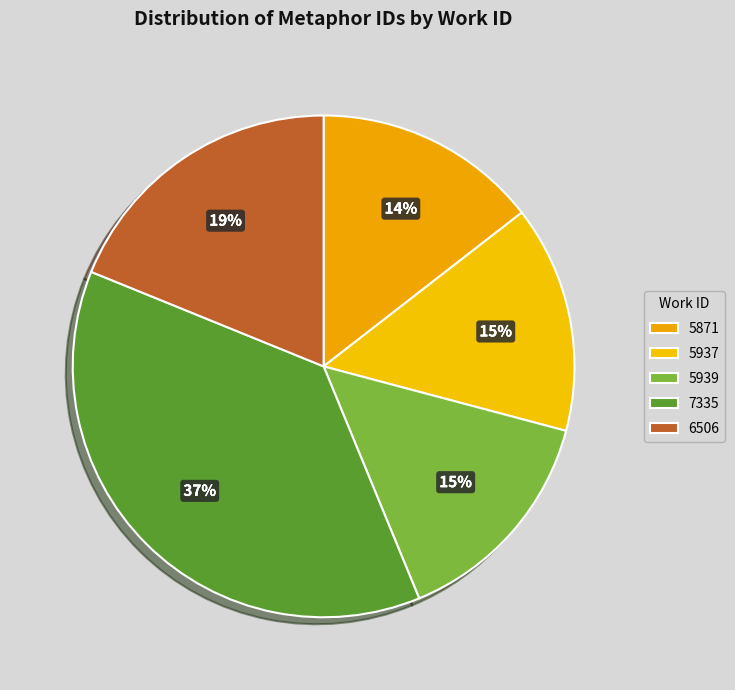

Approximately how many times larger is the value at 6506 compared to 5939?

1.3